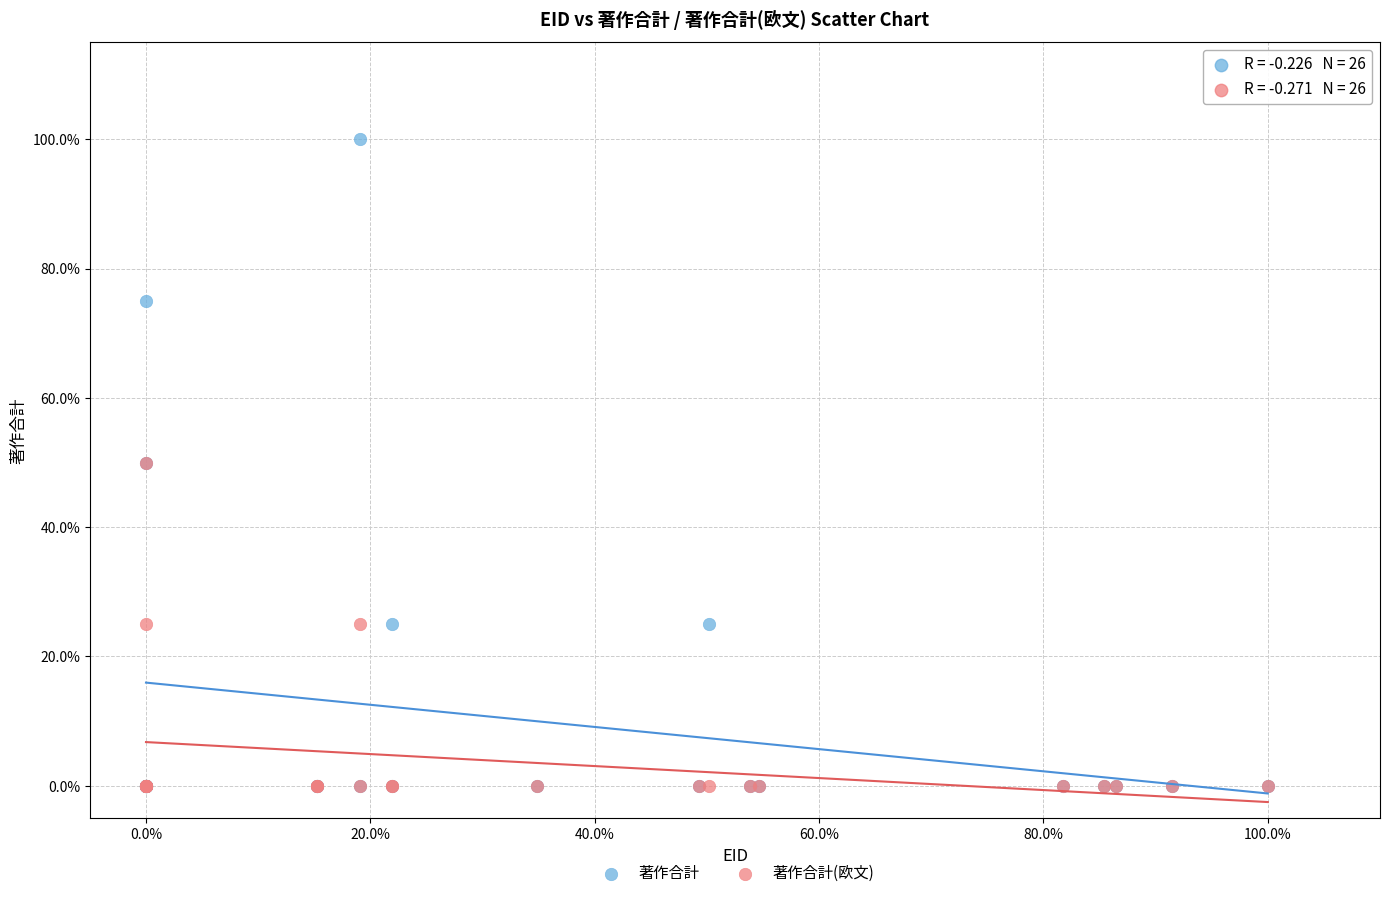

What are all the series names shown in the legend?

著作合計, 著作合計(欧文)